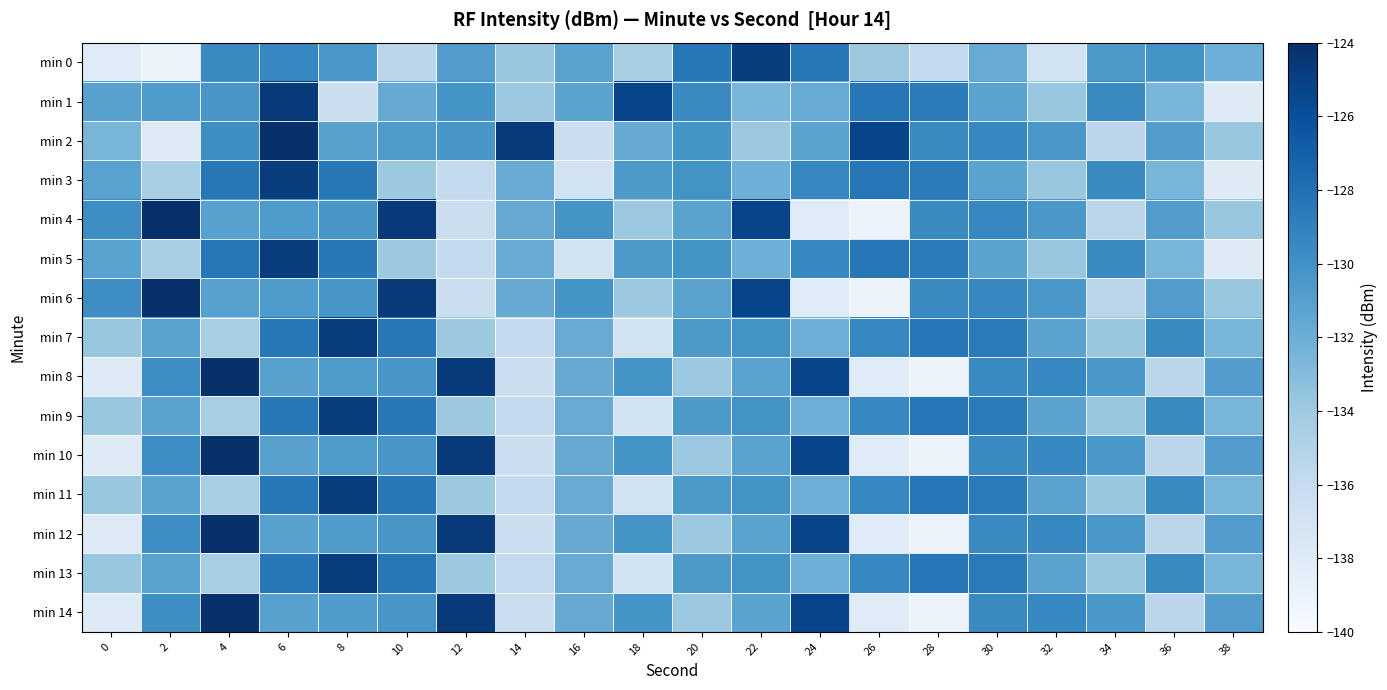

Between 32 and 2, which is larger?

32